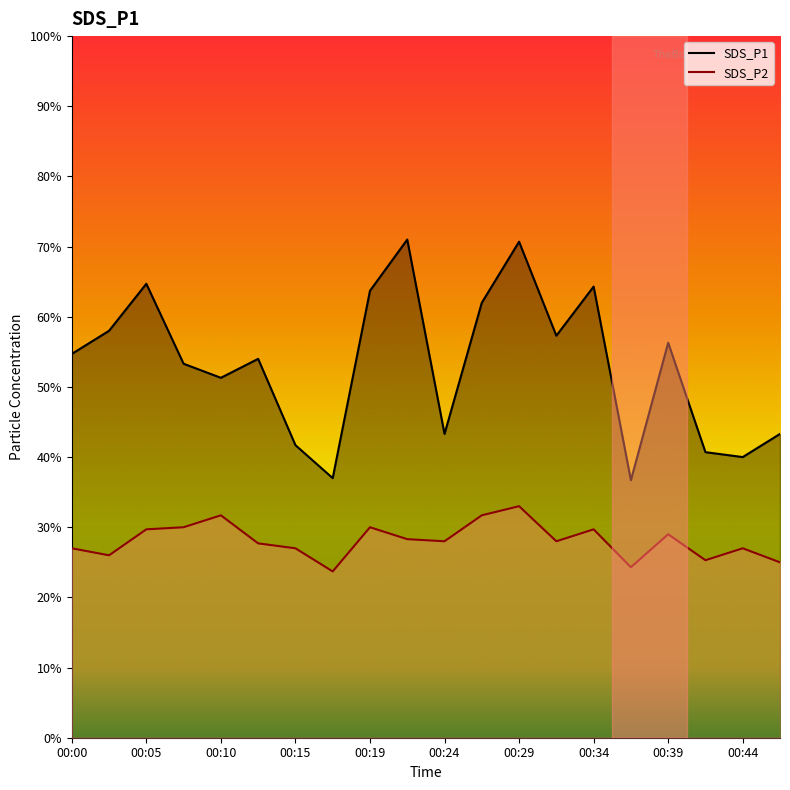

True or false: SDS_P2 line has more than 0 points higher than both neighbors.

True